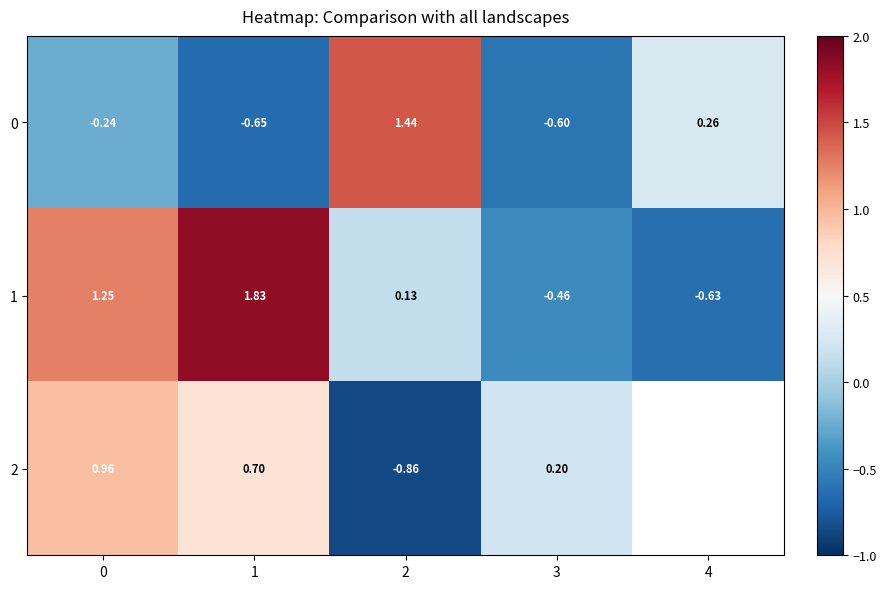

What is the spread (max minus min) of values at 1?

2.5